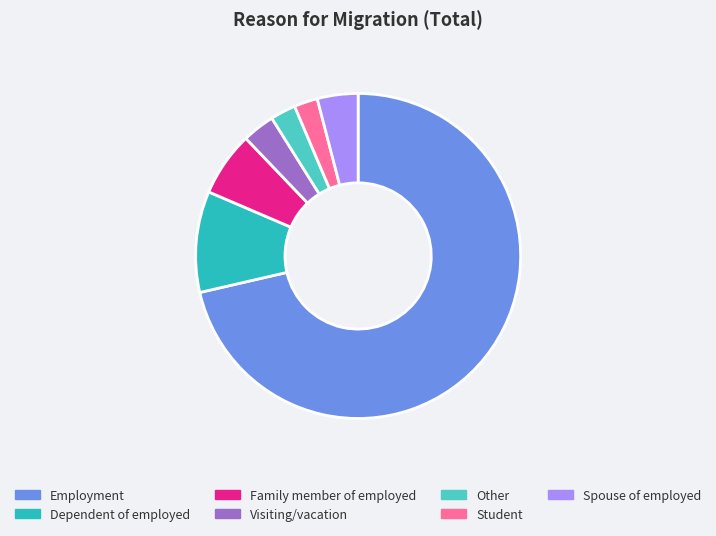

What percentage is the Other slice, to the nearest percent?

3%